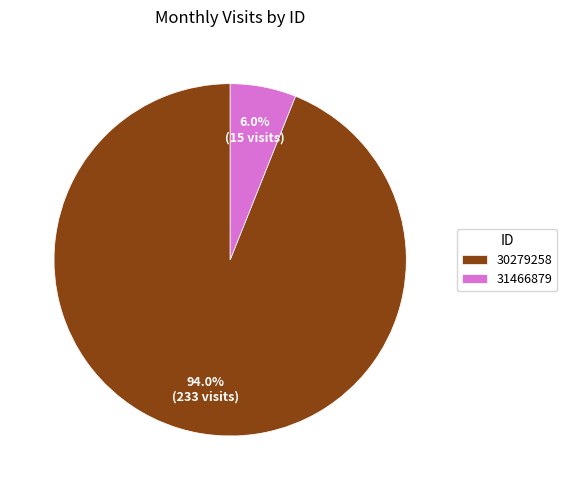

How many segments does this pie chart have?

2